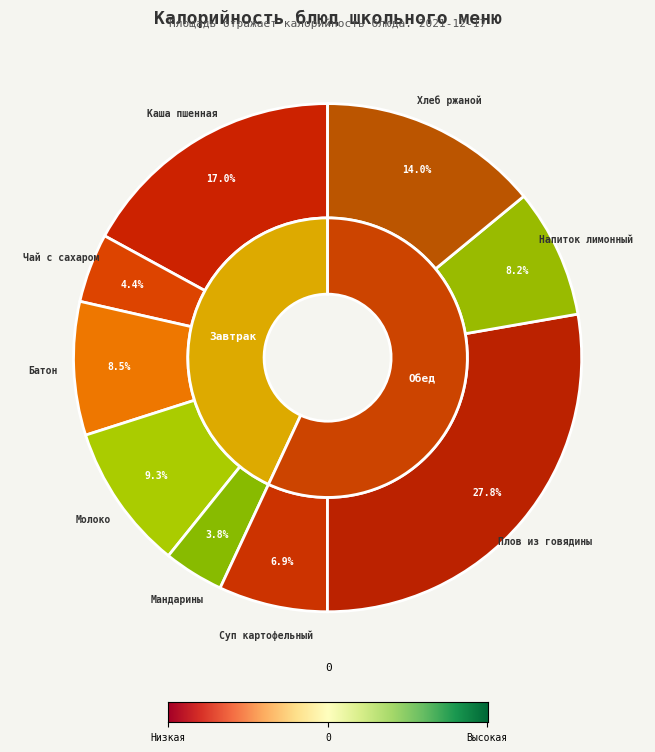

Is Хлеб ржаной the majority of the pie?

No